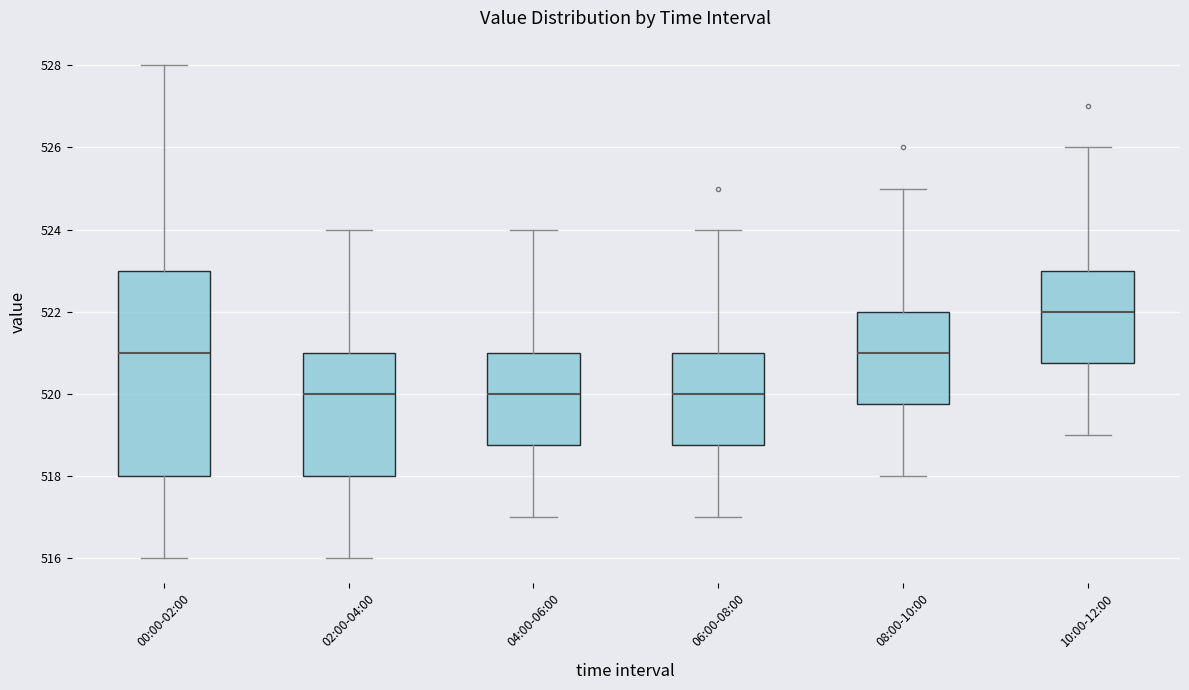

Which box has the highest median line?

10:00-12:00